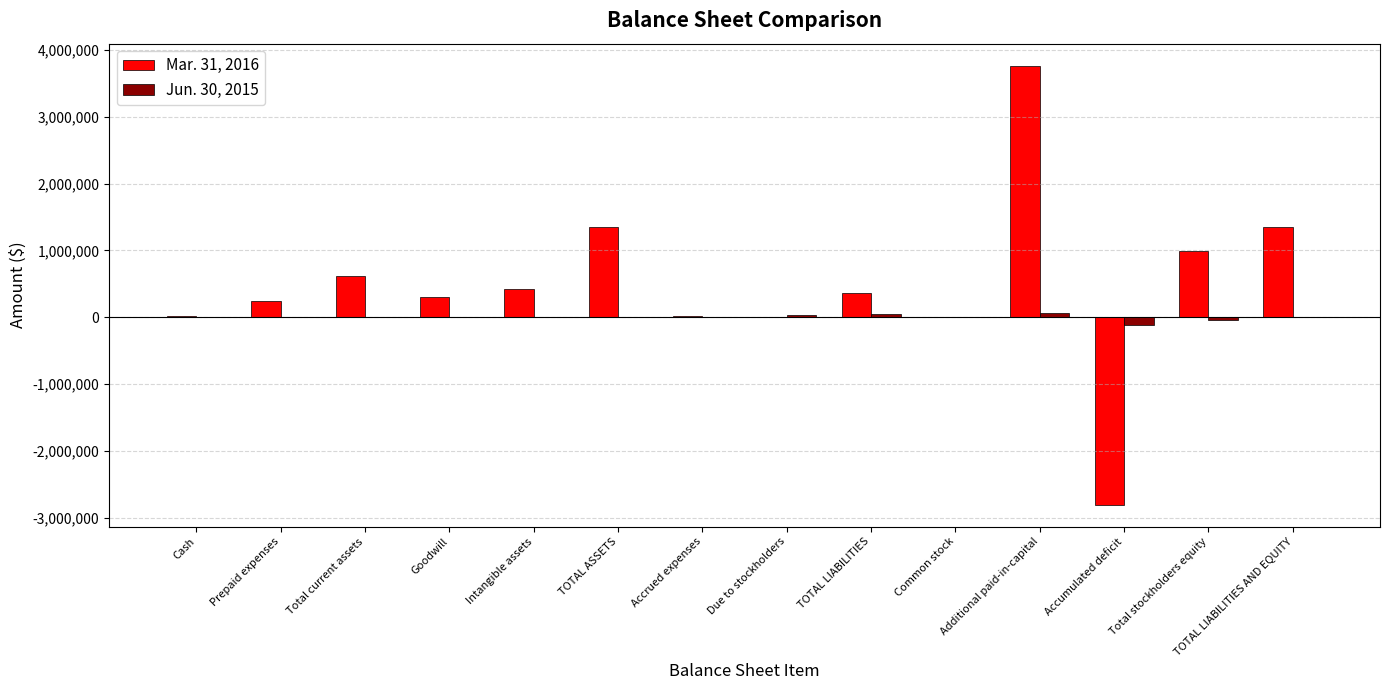

At which category is the sum across all series the highest?

Additional paid-in-capital